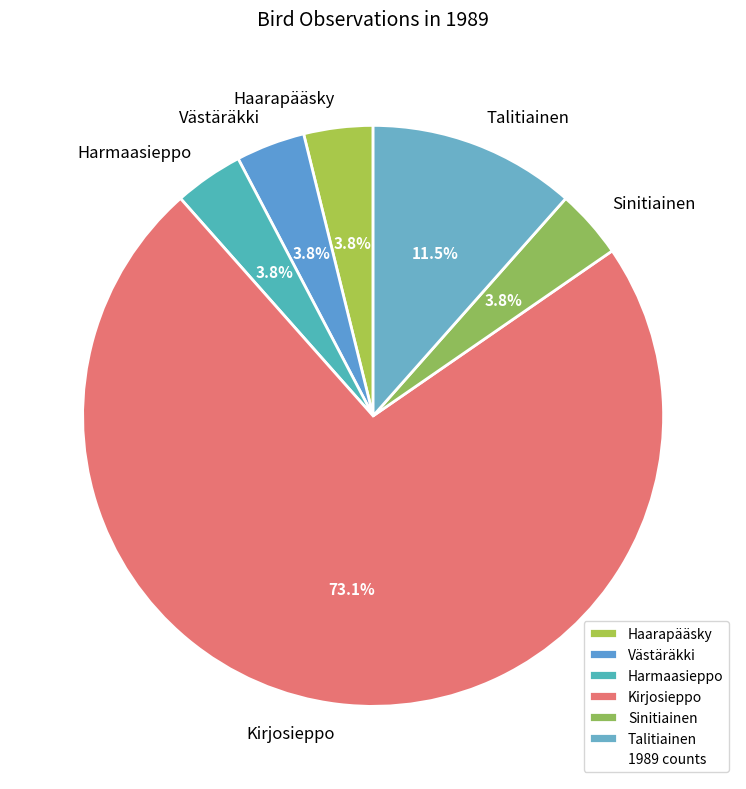

Count the number of slices in the pie.

6